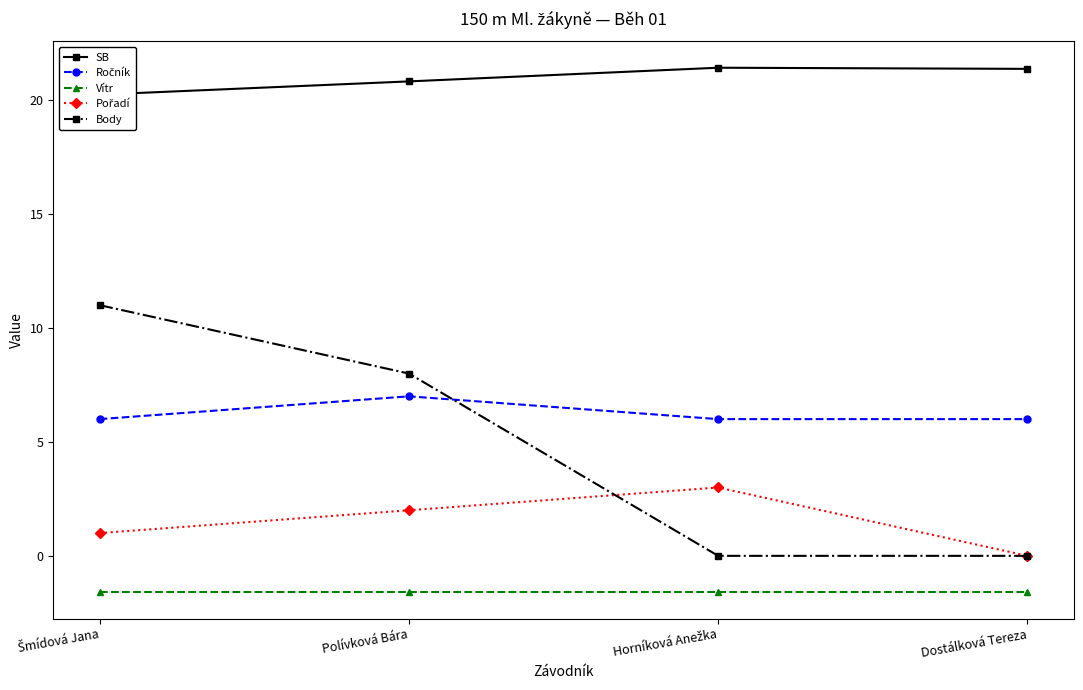

How many positive values does the Pořadí series have?

3